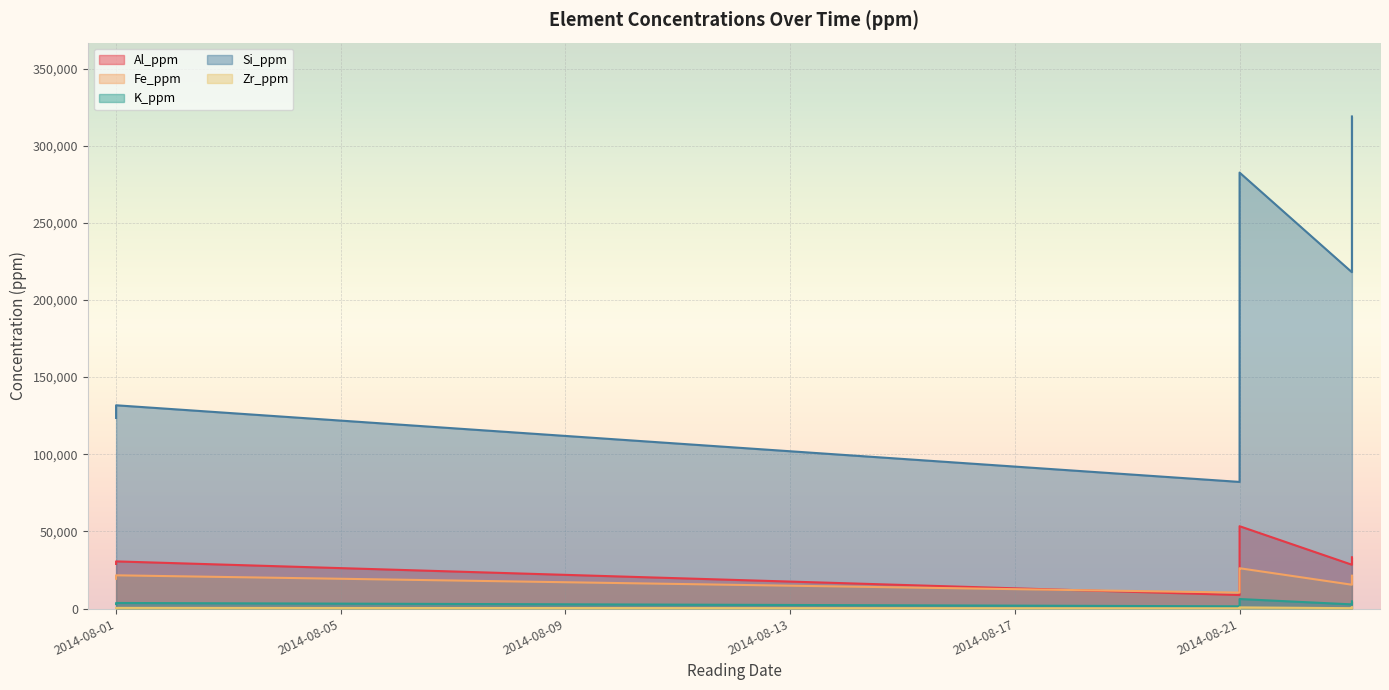

Which has a higher value, 2014-08-21 or 2014-08-21?

2014-08-21